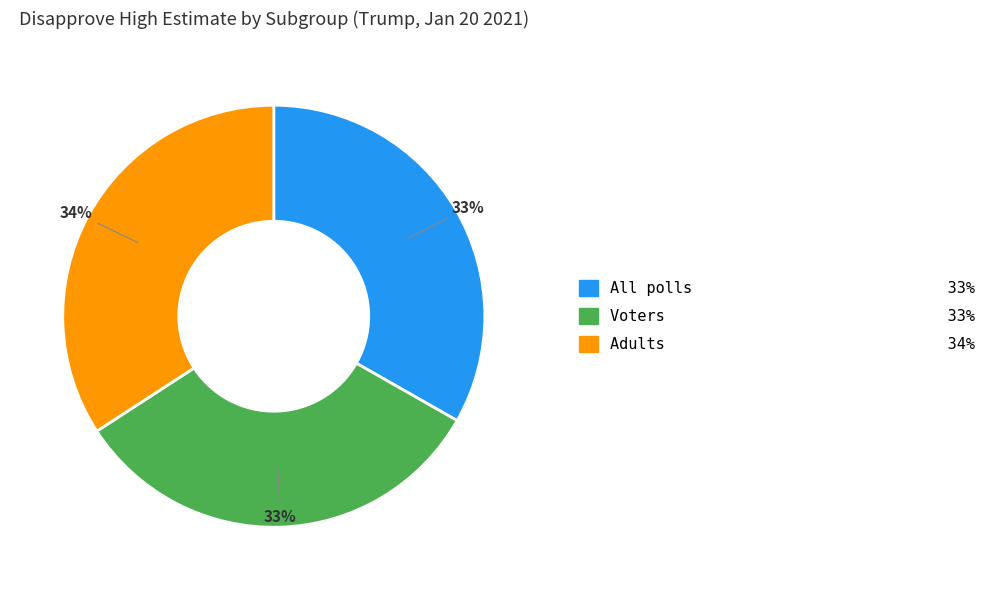

Does Voters account for over 50% of the chart?

No